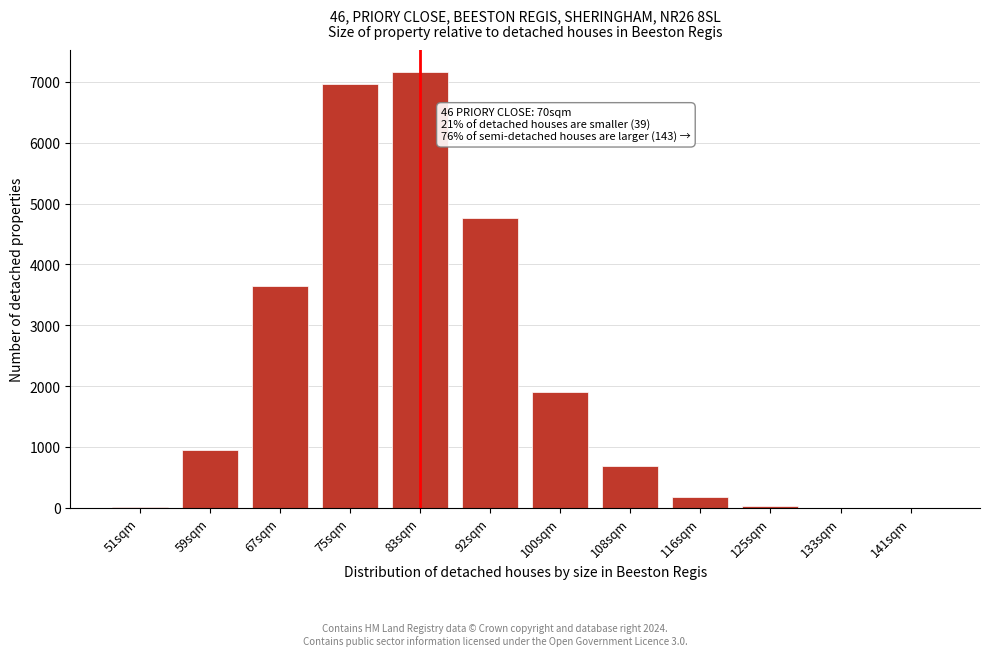

What is the change in value from 59sqm to 92sqm?

+3805